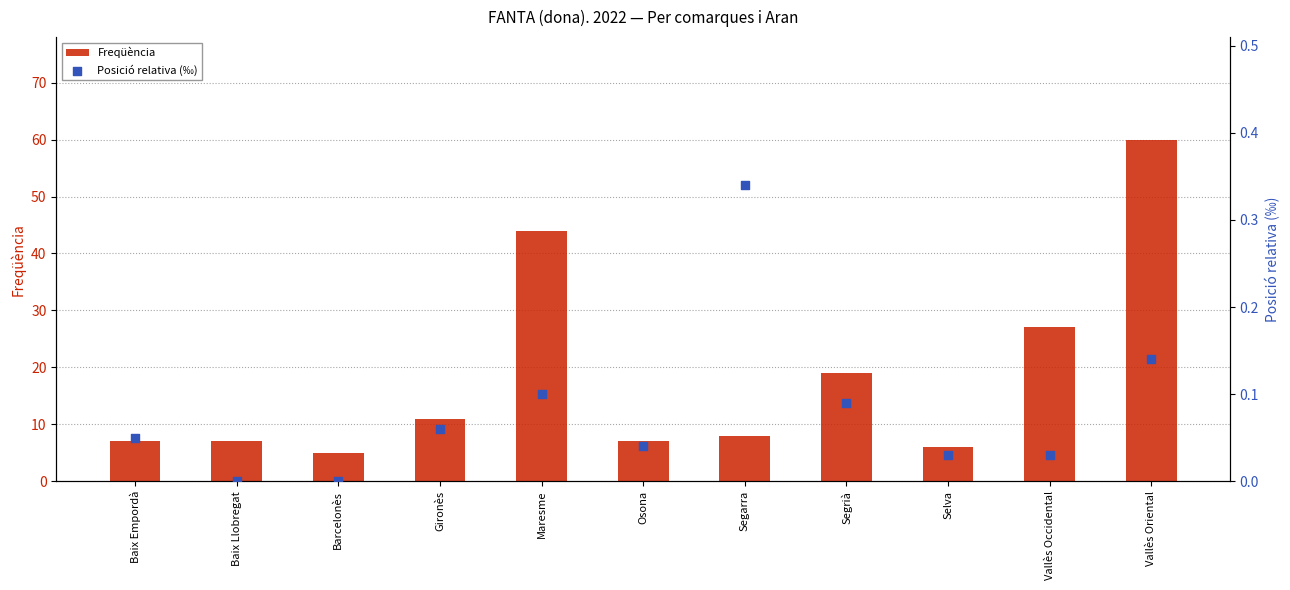

Which series reaches the minimum Y coordinate?

Posició relativa (‰)